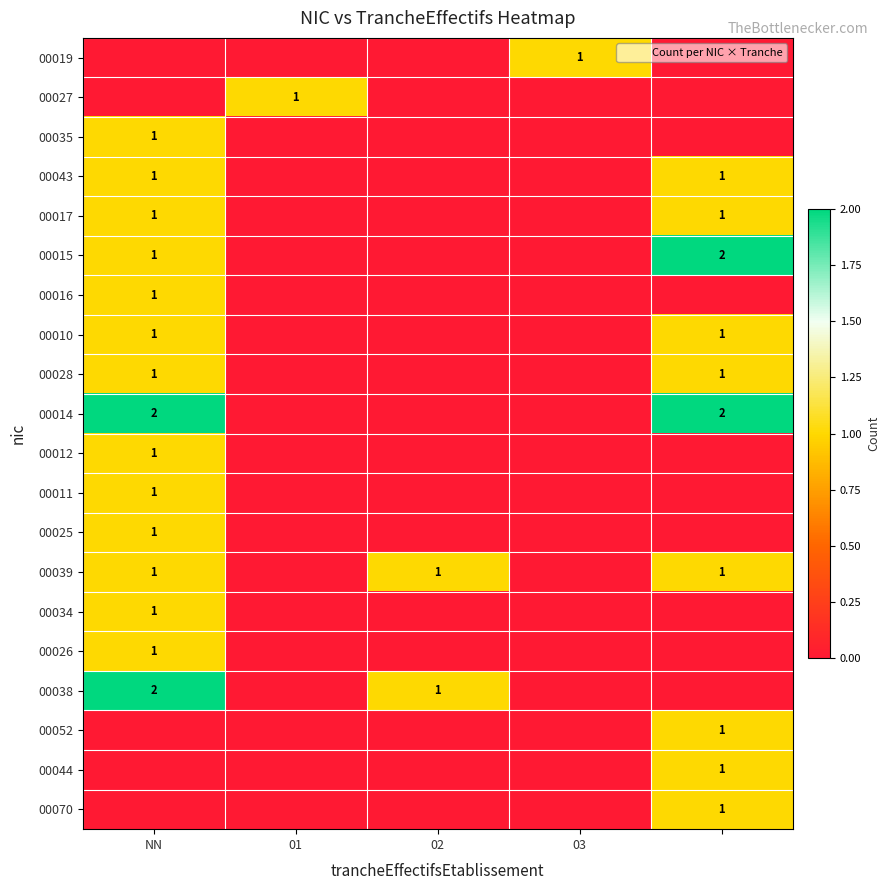

What is the difference between the highest and lowest values at 4?

2